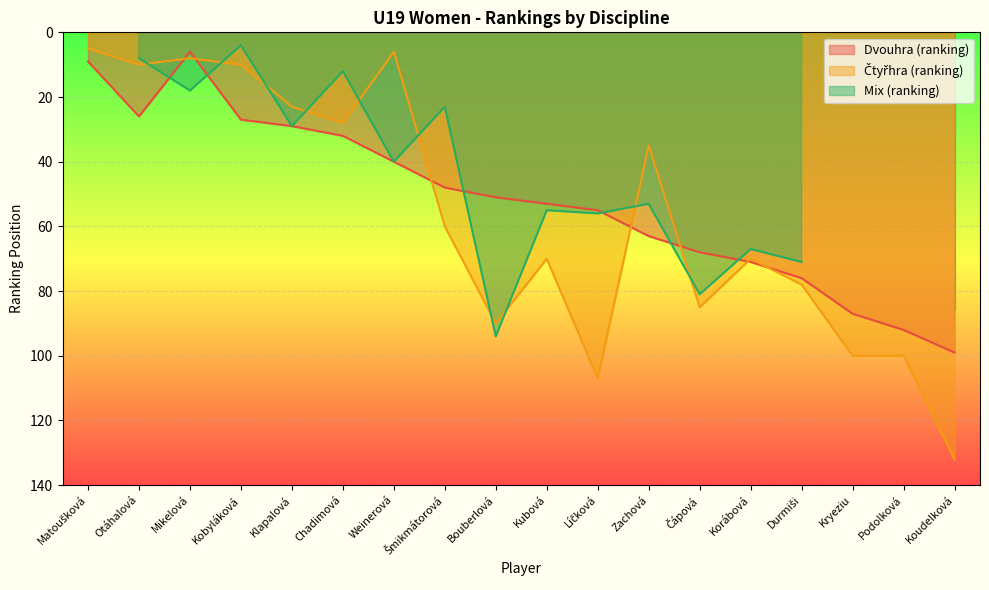

What is the difference between the second highest and minimum values in the Čtyřhra (ranking) series?

102